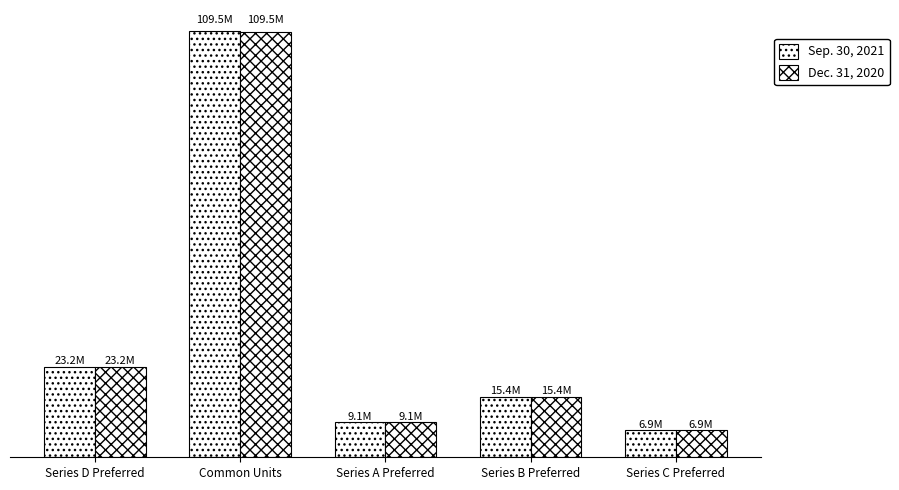

Which series changed the most between Series A Preferred and Series C Preferred?

Sep. 30, 2021